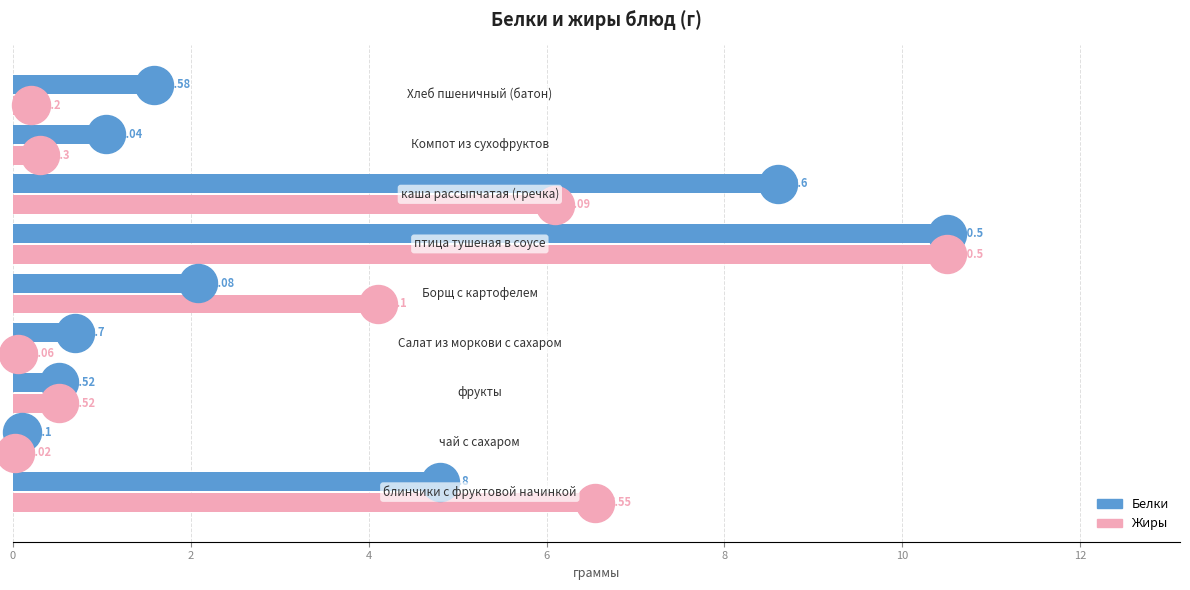

Which series has the widest spread of Y values?

Жиры